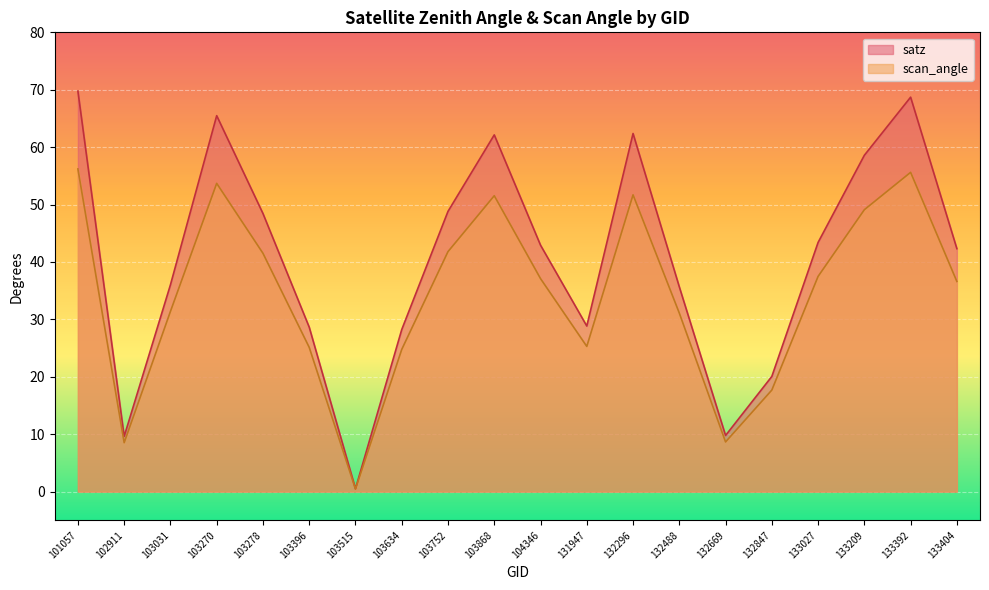

At how many categories does at least one series exceed 1?

19